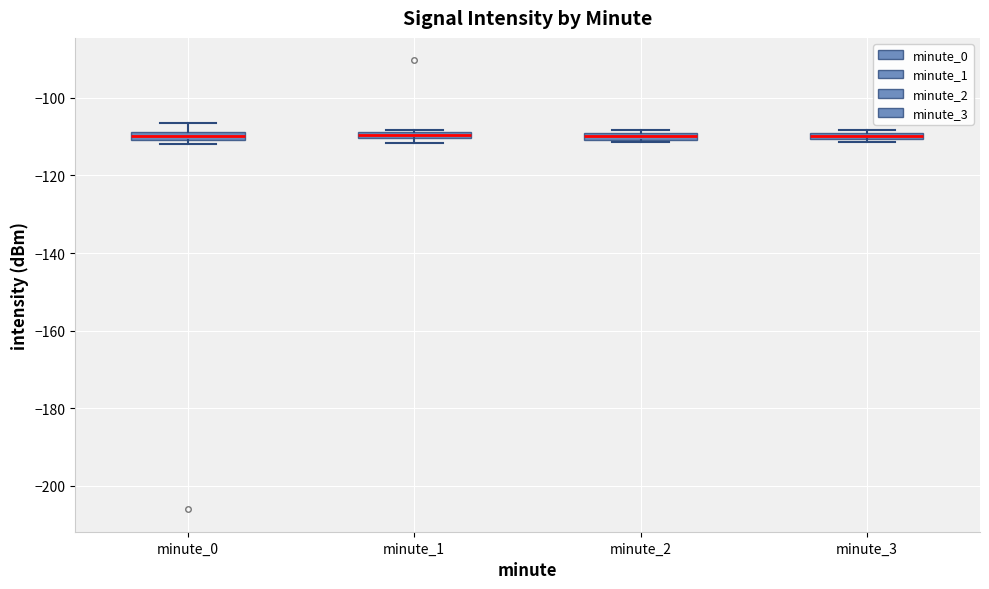

Where is the upper edge of the box for minute_3 on the y-axis? The values are not printed on the chart, so give them approximately, as read against the axis.

-108